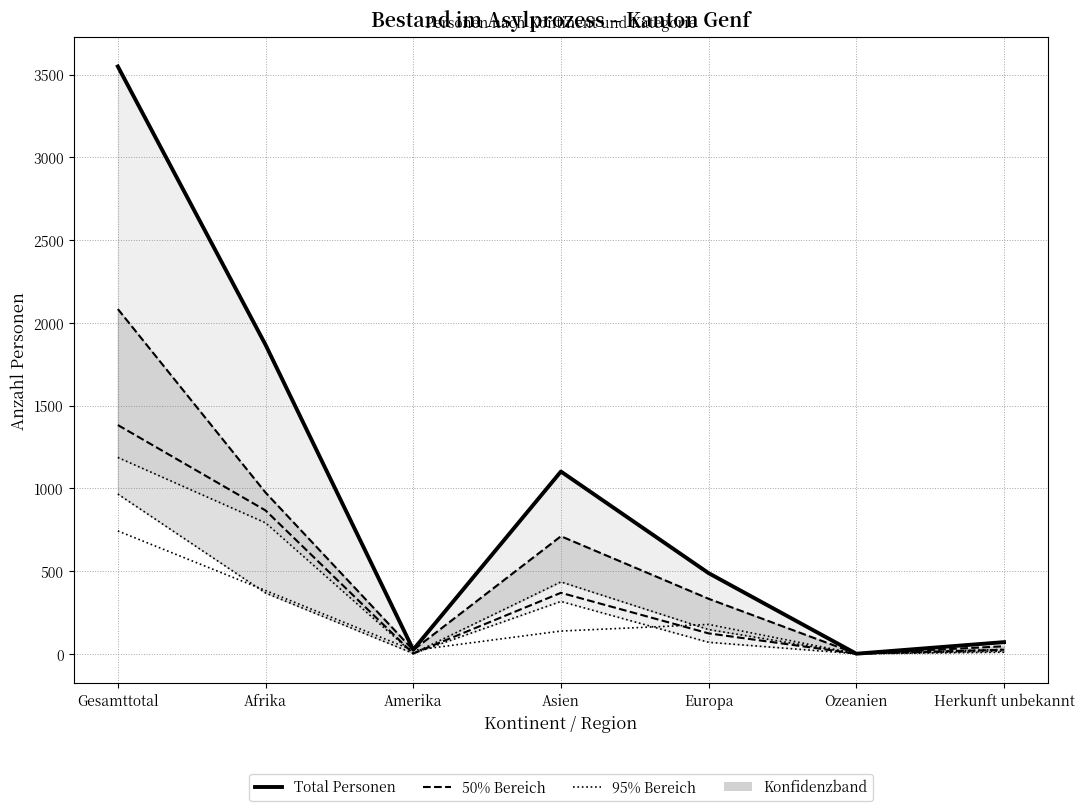

The Asylentscheidungsprozess series shows 4 at Herkunft unbekannt. True or false?

False